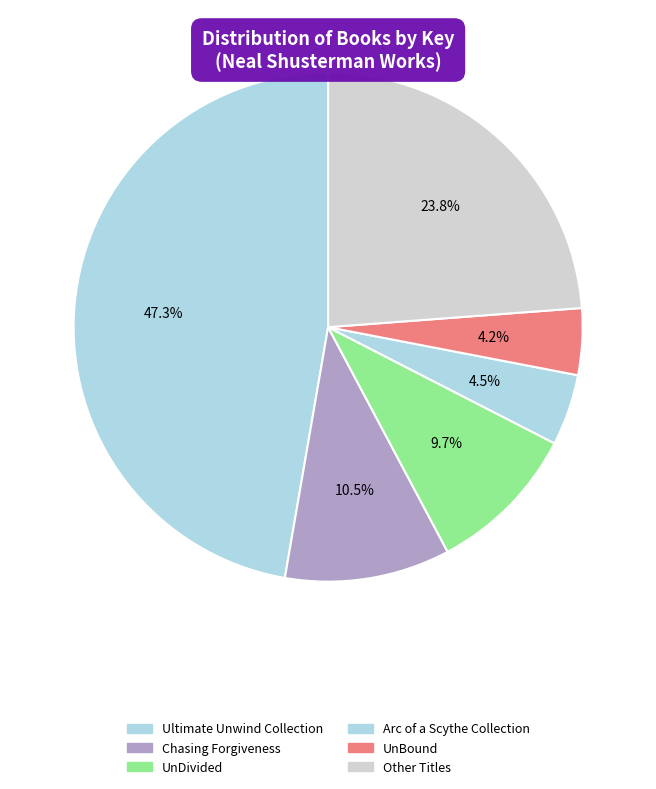

Approximately how many times larger is the value at UnBound compared to UnDivided?

0.4